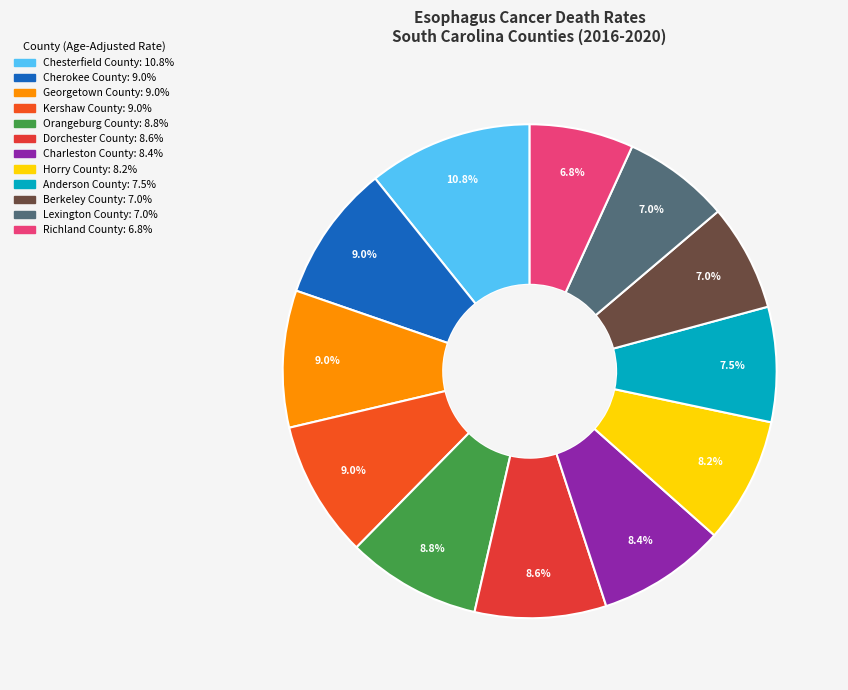

Is the sum of Anderson County and Dorchester County greater than half?

No